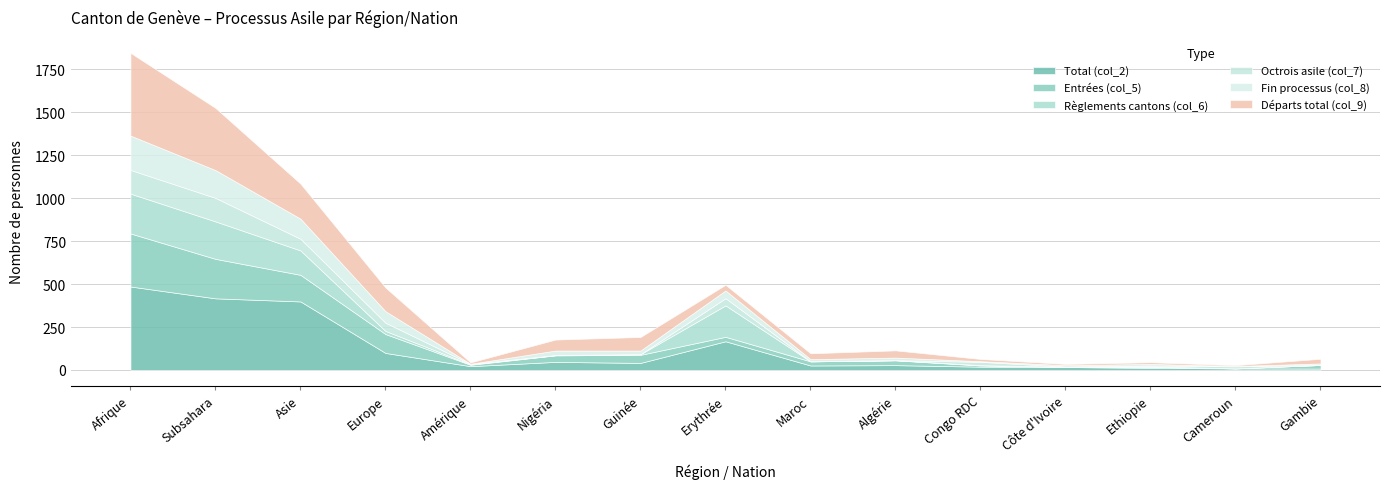

True or false: Règlements cantons (col_6) has more than 0 interior local peaks.

True